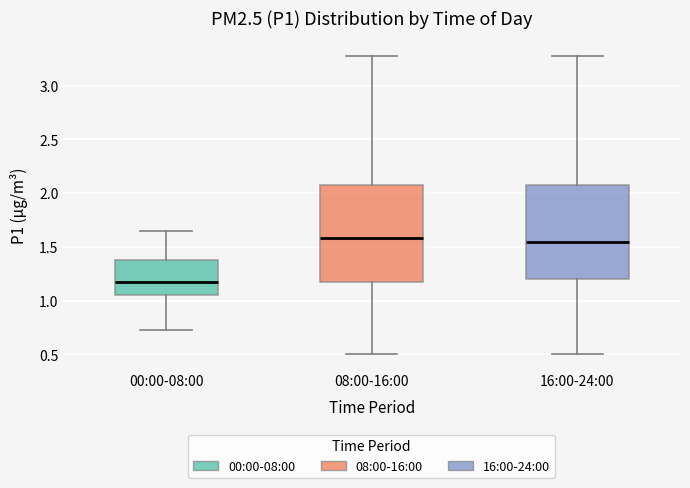

Where does the lower whisker of the box for 00:00-08:00 end on the y-axis? The values are not printed on the chart, so give them approximately, as read against the axis.

0.75